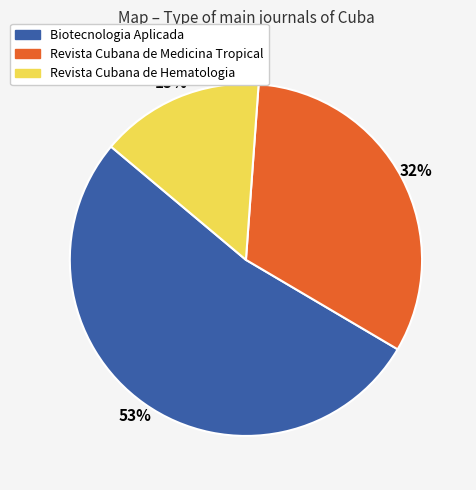

What is the ratio of the value at Revista Cubana de Hematologia to the value at Revista Cubana de Medicina Tropical?

0.5